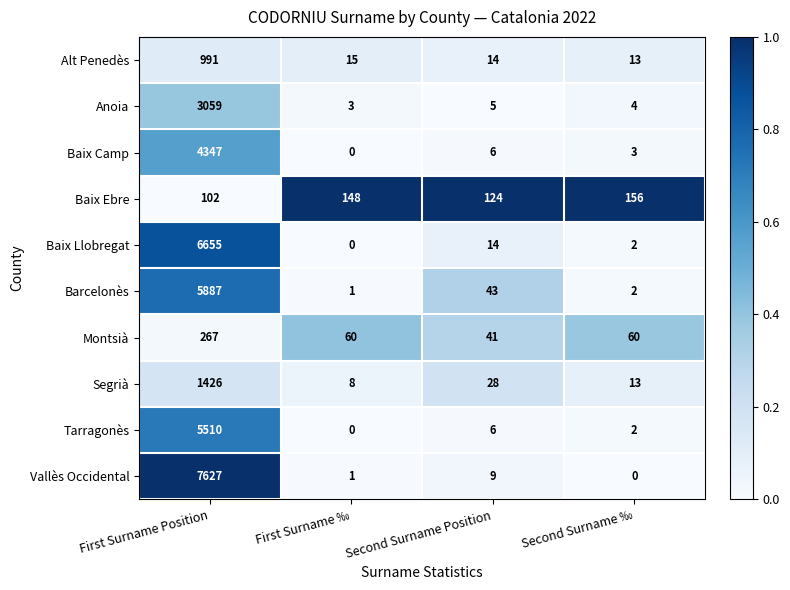

Rank the series at First Surname Position from highest to lowest value.

Vallès Occidental, Baix Llobregat, Barcelonès, Tarragonès, Baix Camp, Anoia, Segrià, Alt Penedès, Montsià, Baix Ebre